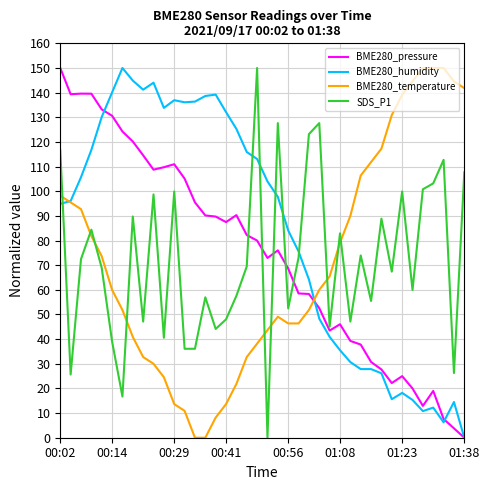

How many lines are shown in the chart?

4